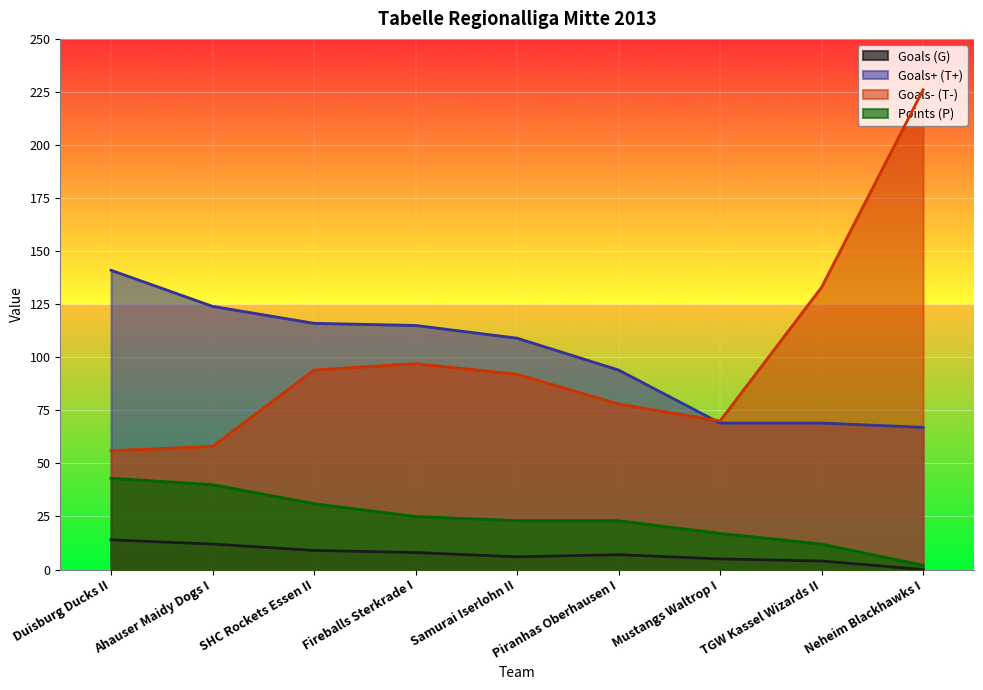

Which series has the largest range (max minus min)?

Goals- (T-)